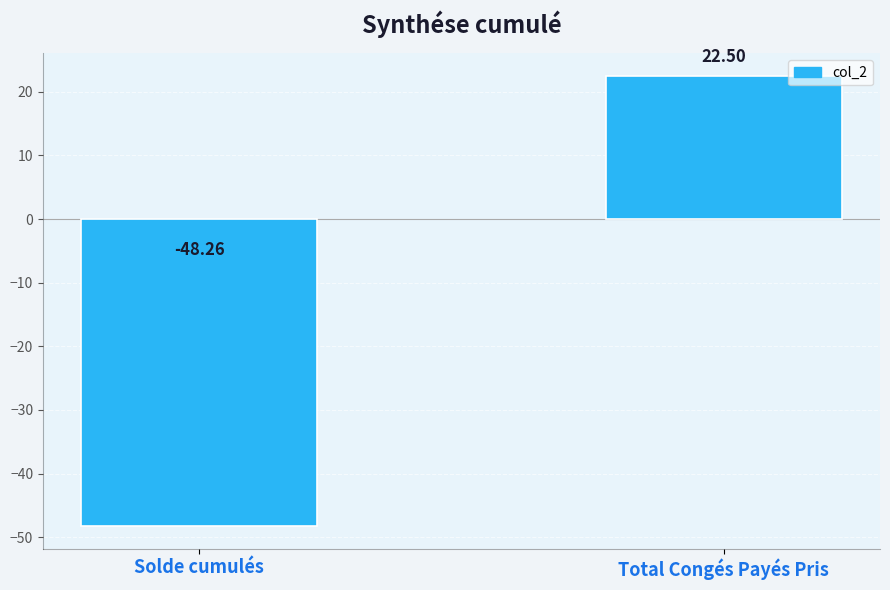

How many bars are there in total?

2